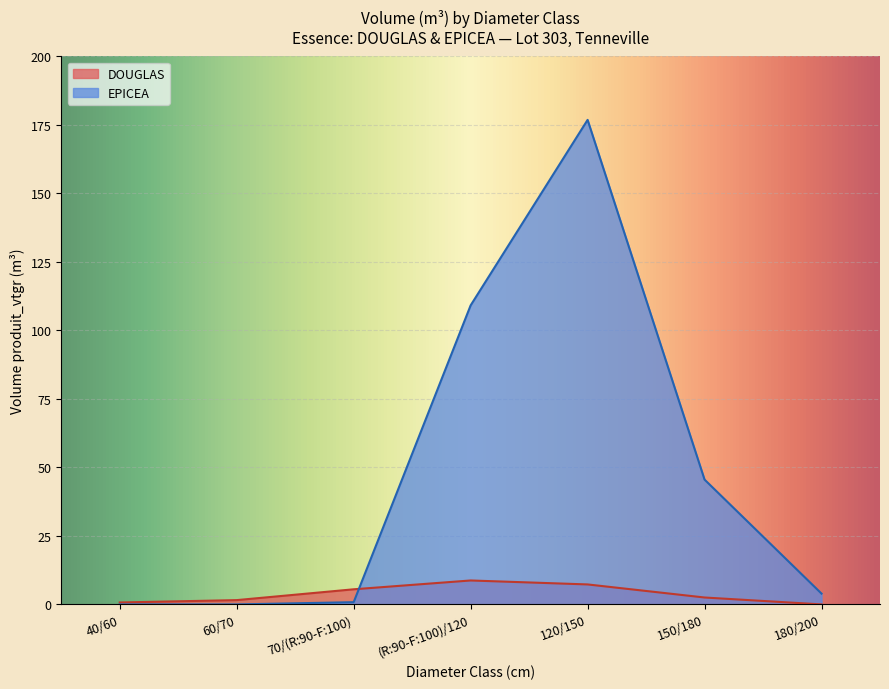

Which series ends up on top after the final intersection of EPICEA and DOUGLAS?

EPICEA